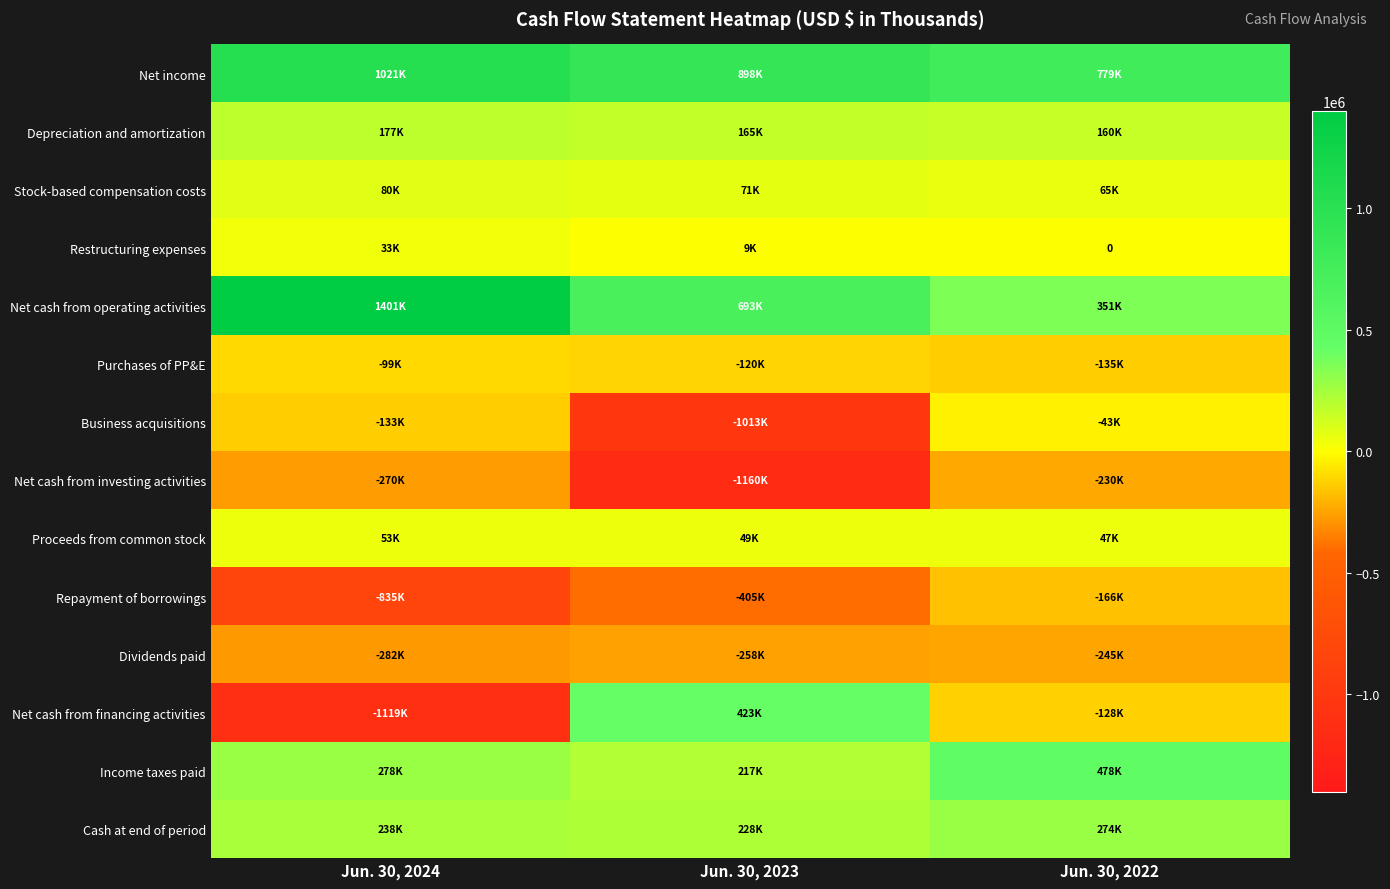

Rank the series at Jun. 30, 2023 from highest to lowest value.

Net income, Net cash from operating activities, Net cash from financing activities, Cash at end of period, Income taxes paid, Depreciation and amortization, Stock-based compensation costs, Proceeds from common stock, Restructuring expenses, Purchases of PP&E, Dividends paid, Repayment of borrowings, Business acquisitions, Net cash from investing activities